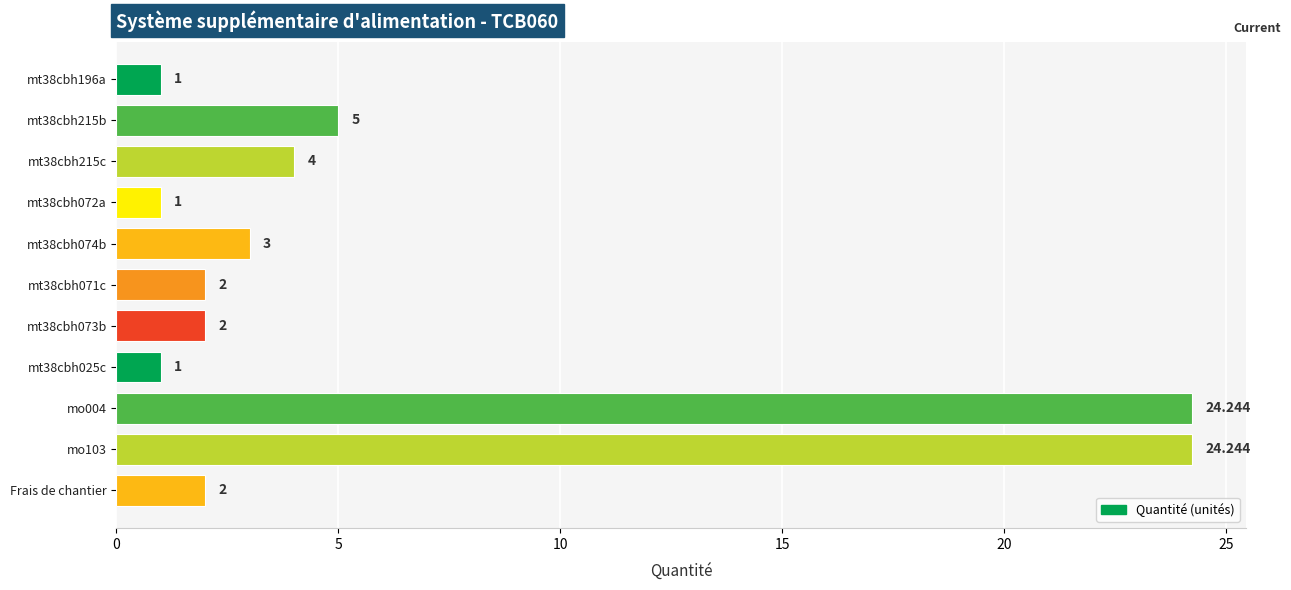

How many values are below 2?

3